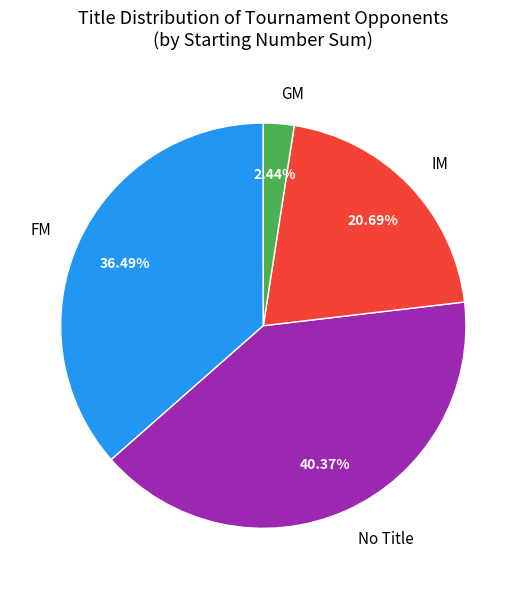

Does FM account for over 50% of the chart?

No